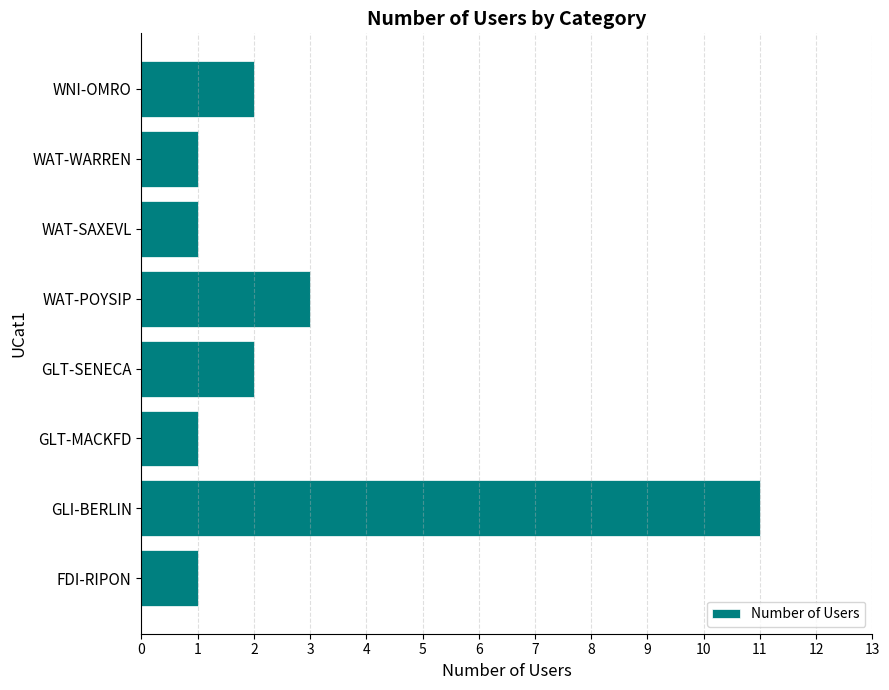

What is the maximum value shown in the chart?

11